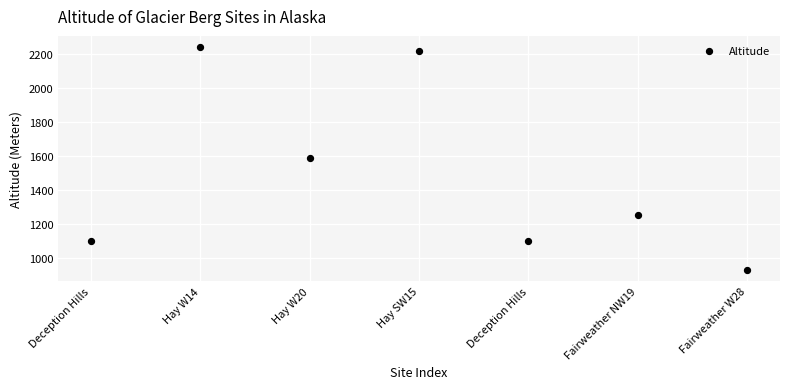

What is the range of Y values (max minus min)?

1312